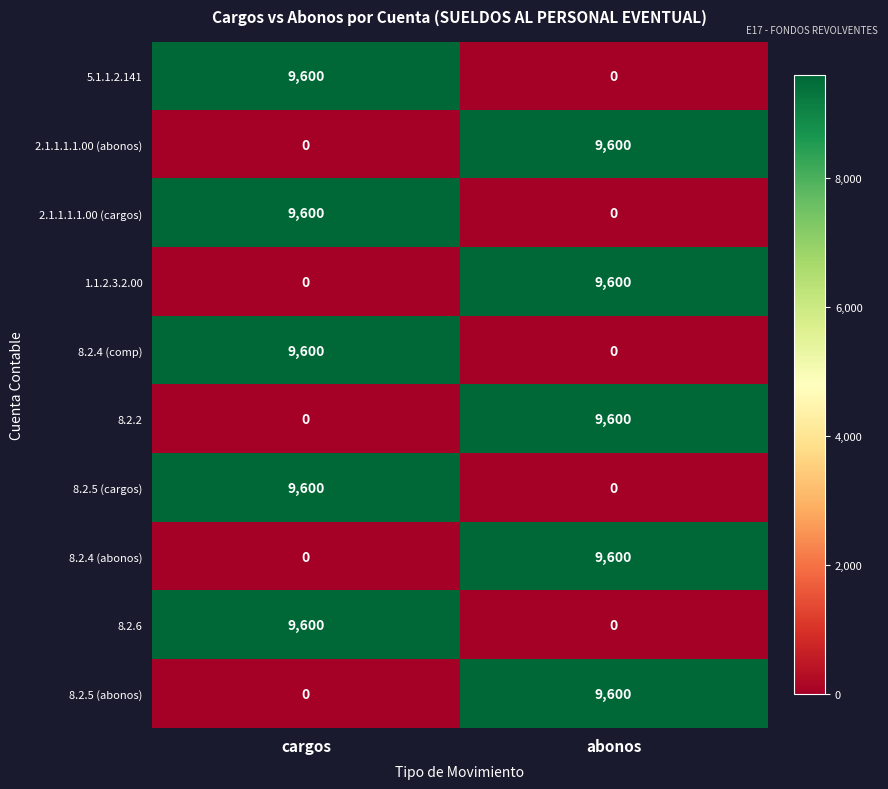

The 8.2.5 (cargos) series shows 5336 at abonos. True or false?

False